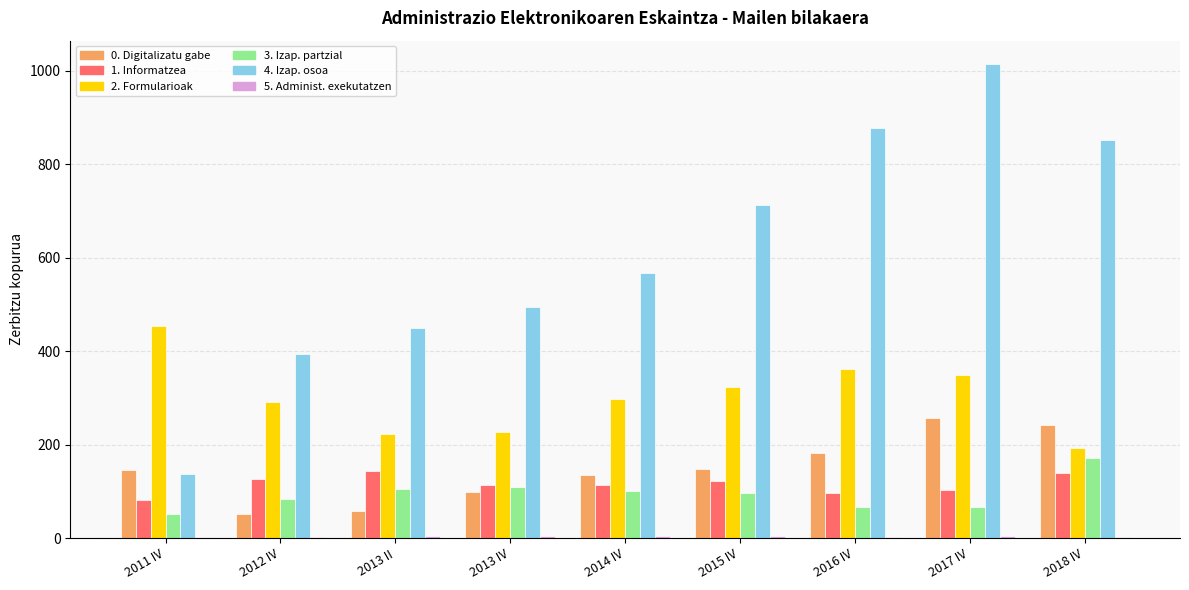

At which category is the sum across all series the highest?

2017 IV